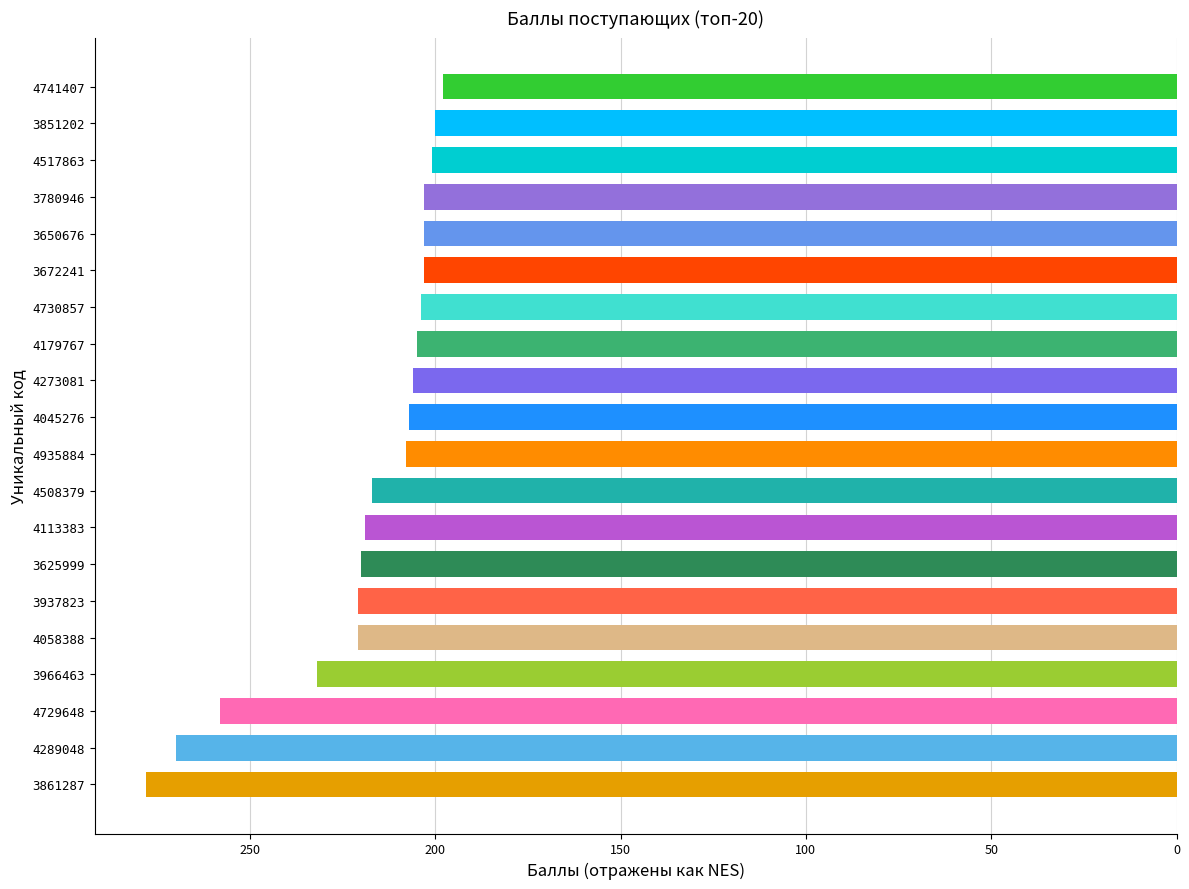

Are the bars horizontal?

Yes